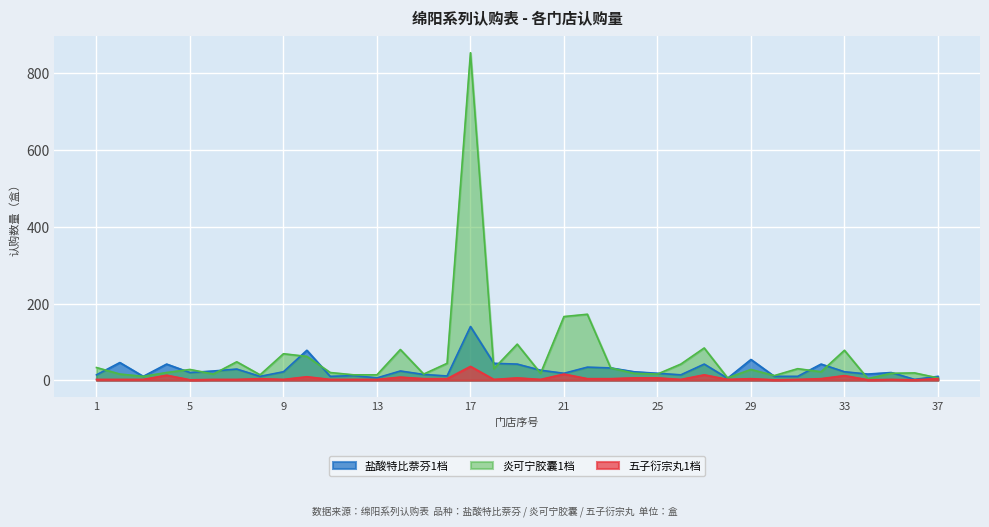

How many lines are shown in the chart?

3